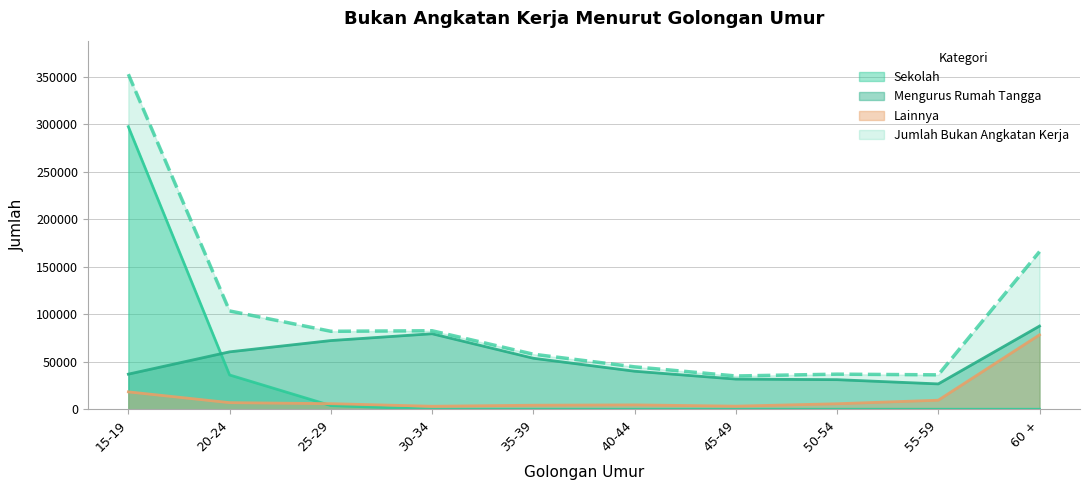

Which series changed the most between 15-19 and 55-59?

Jumlah Bukan Angkatan Kerja